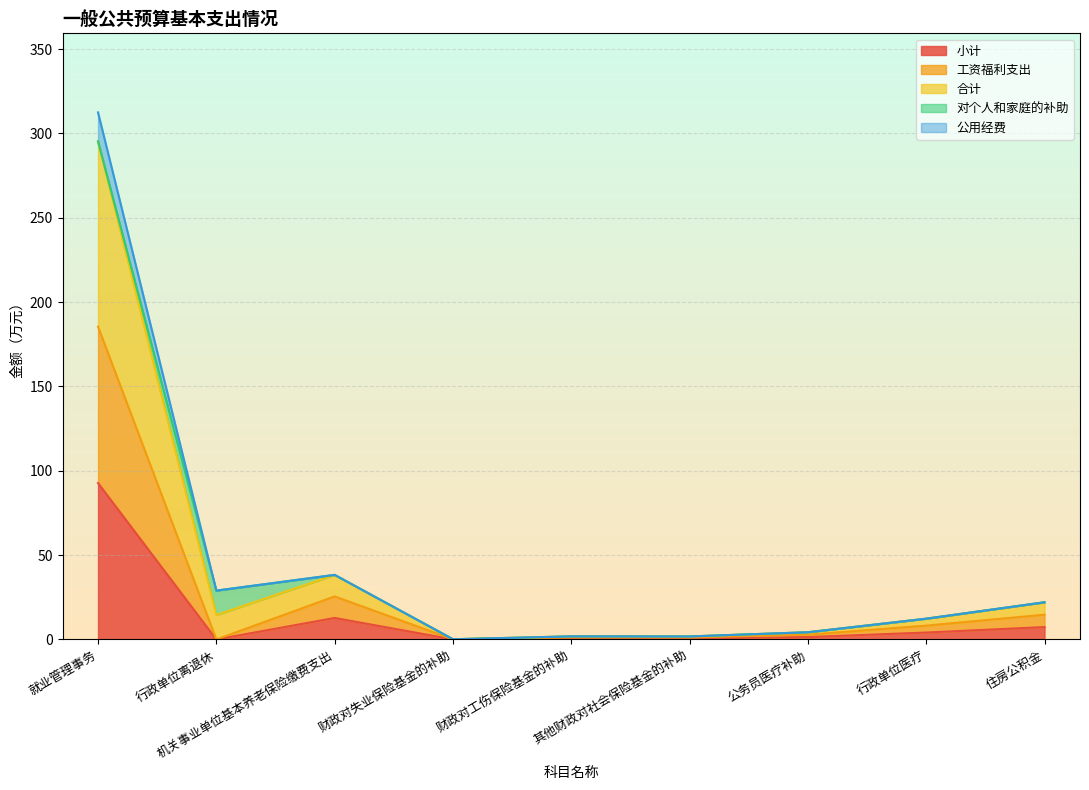

Read the 工资福利支出 value at 机关事业单位基本养老保险缴费支出.

25.5